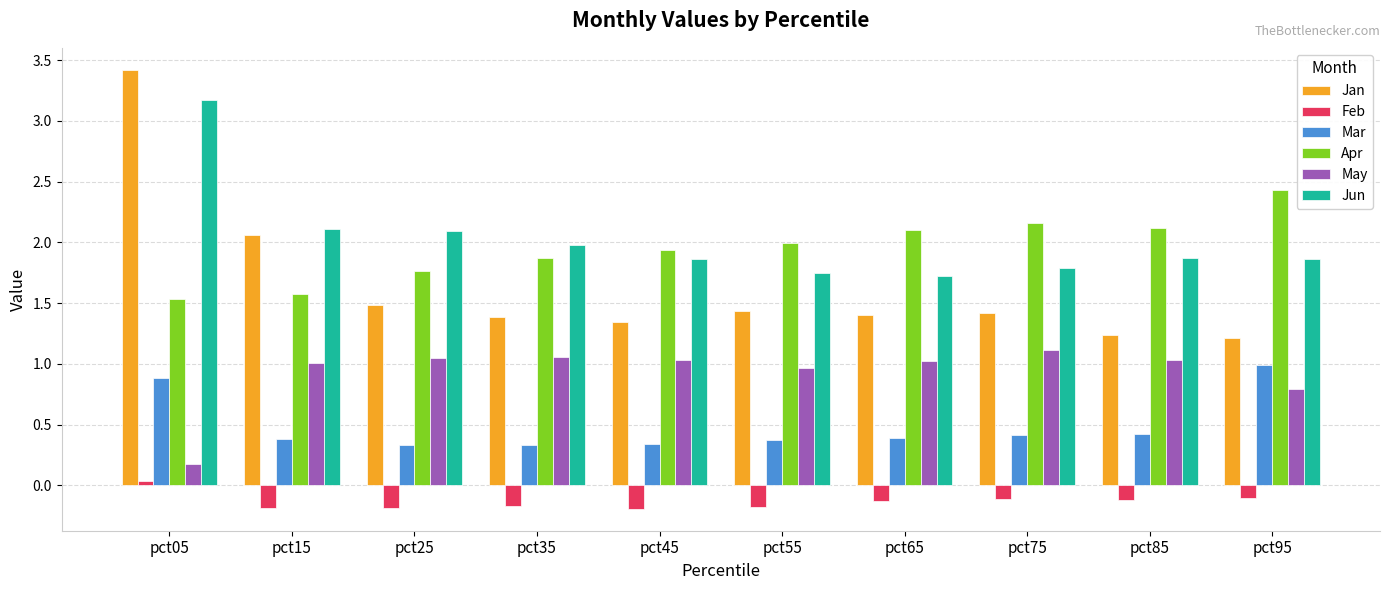

Count the number of data series in this chart.

6